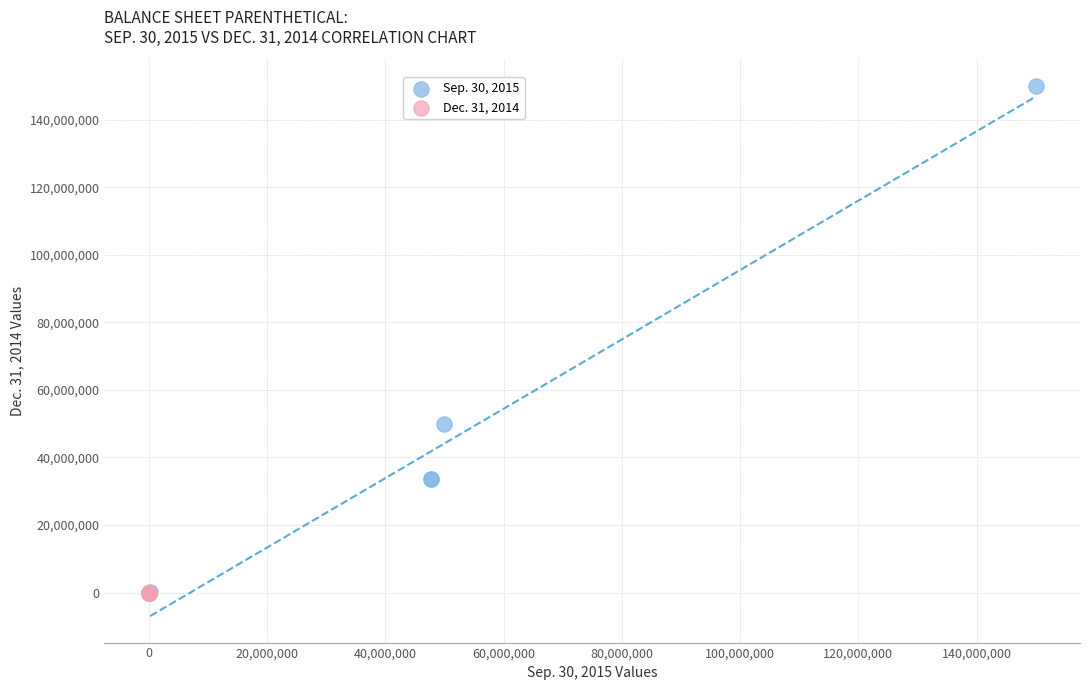

Which series contains the highest Y value?

Sep. 30, 2015